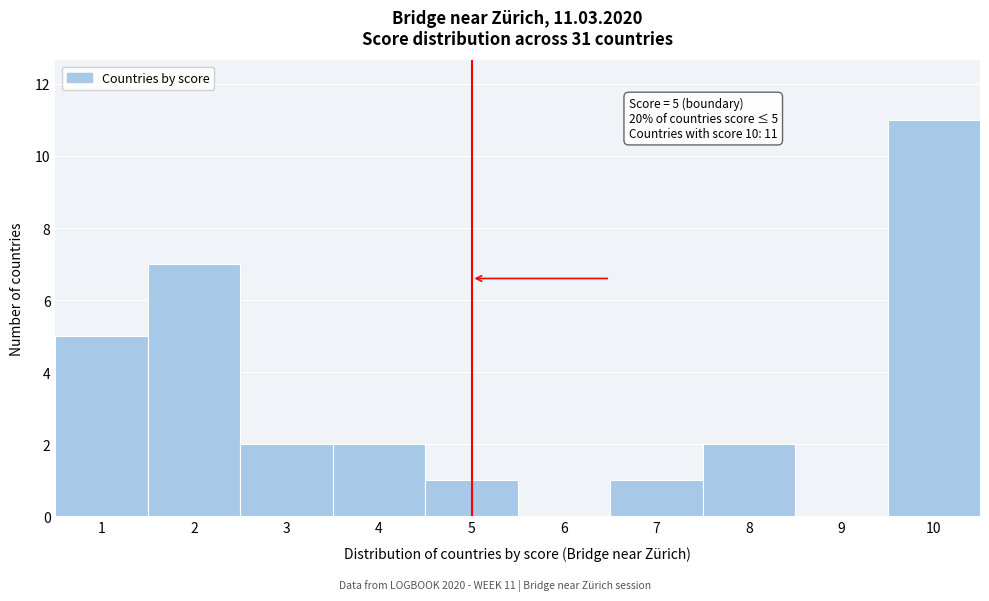

Reading left to right, extract all data points from this chart.

1=5	2=7	3=2	4=2	5=1	6=0	7=1	8=2	9=0	10=11